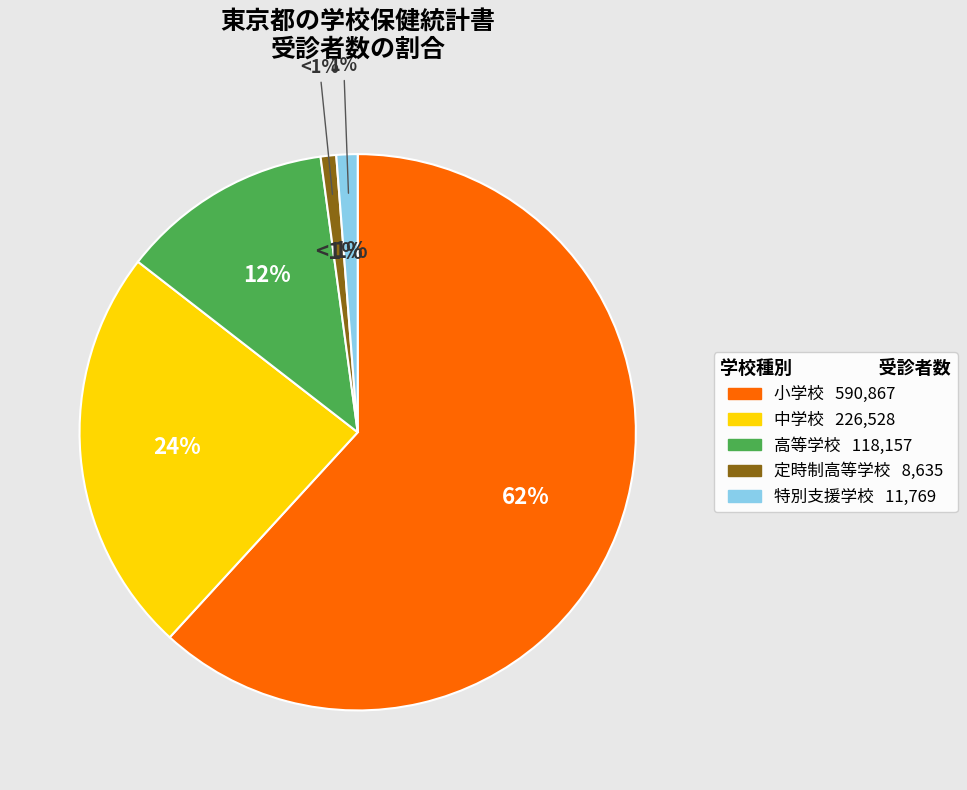

How many segments does this pie chart have?

5